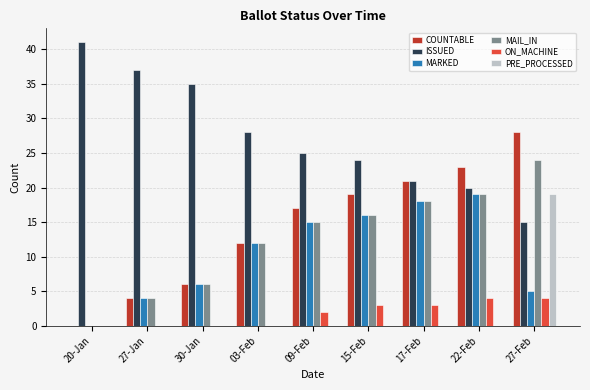

What is the maximum value shown in the chart?

41